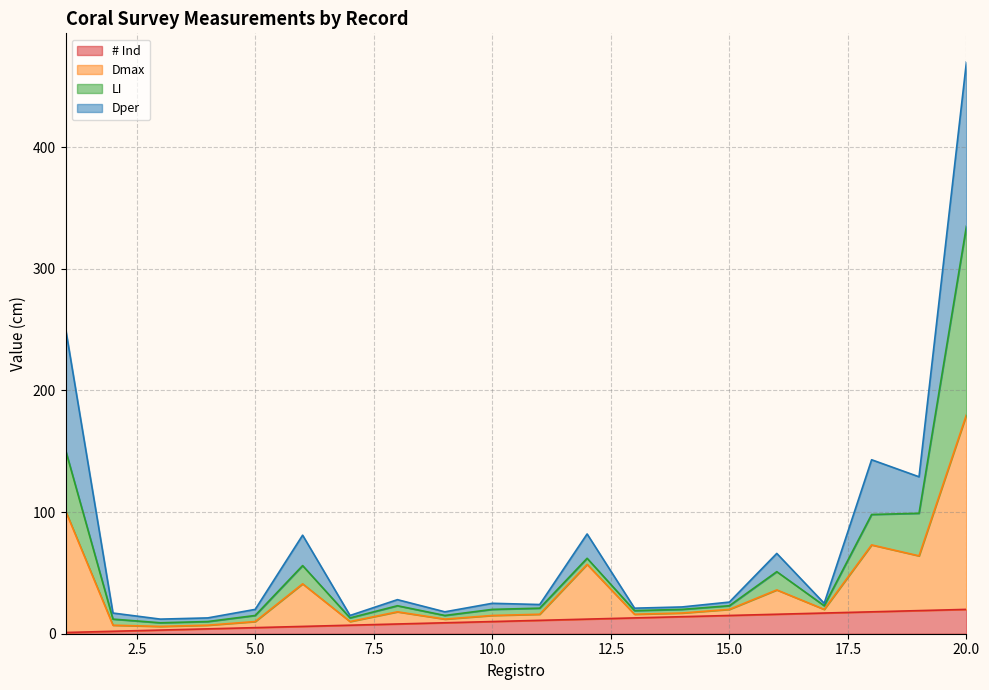

What are all the series names shown in the legend?

# Ind, Dmax, LI, Dper